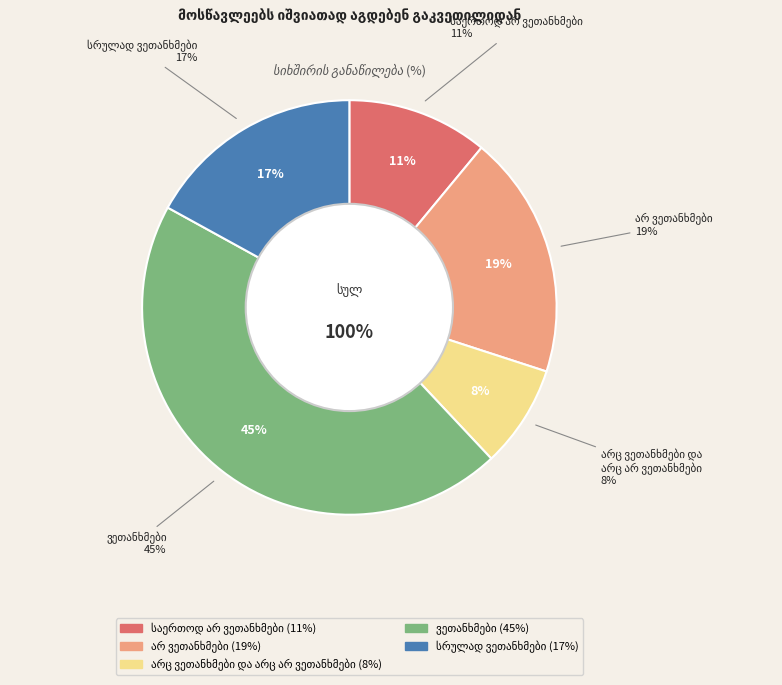

Is არ ვეთანხმები the majority of the pie?

No